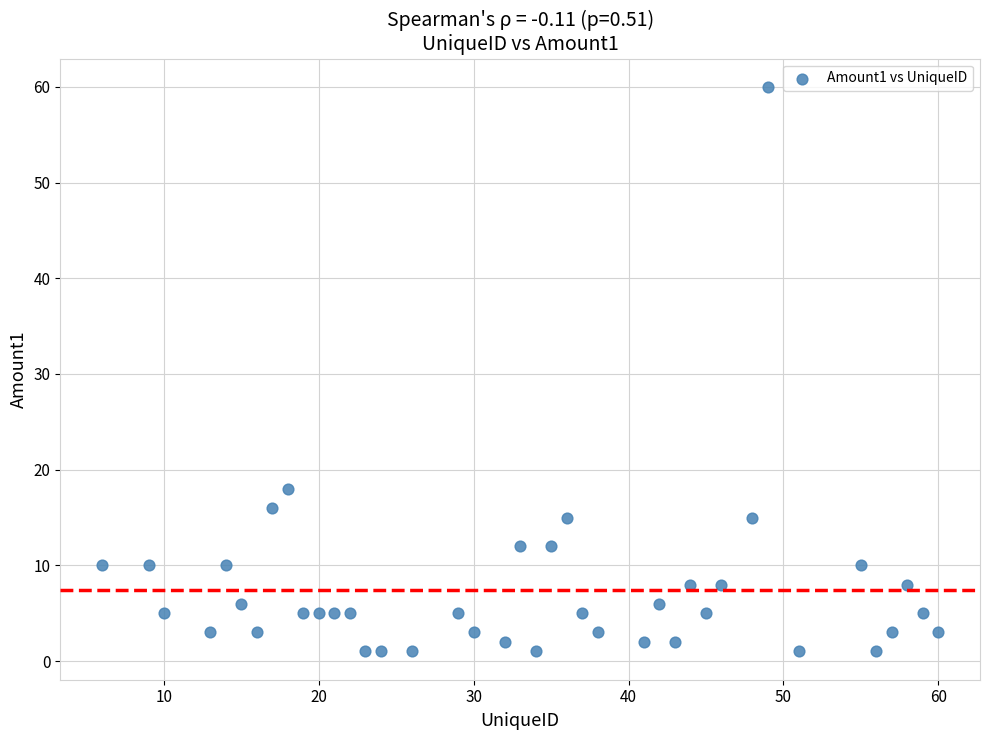

What is the range of X values (max minus min)?

54